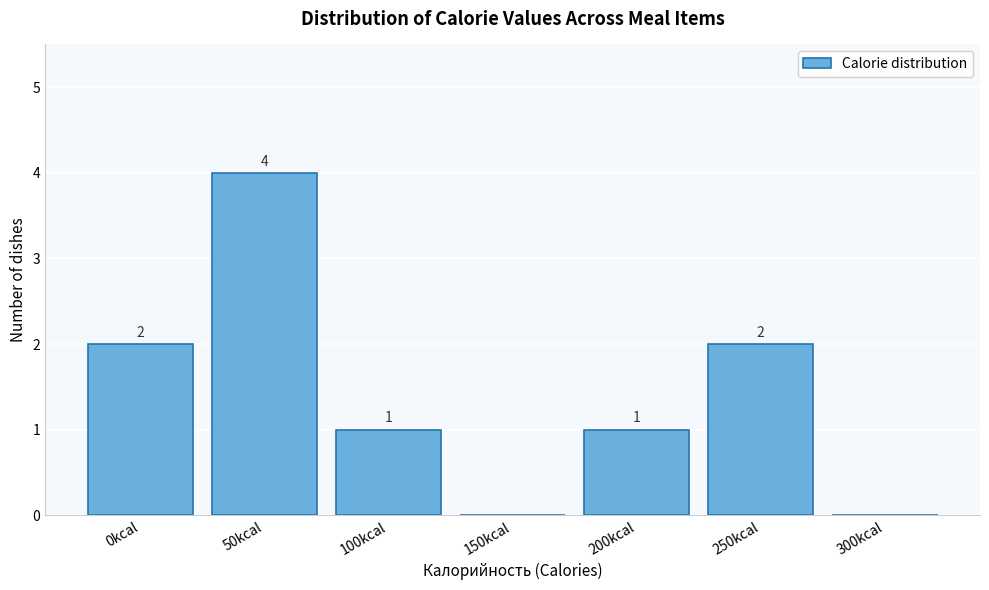

Reading right to left, transcribe all the data shown in this chart.

300kcal=0	250kcal=2	200kcal=1	150kcal=0	100kcal=1	50kcal=4	0kcal=2